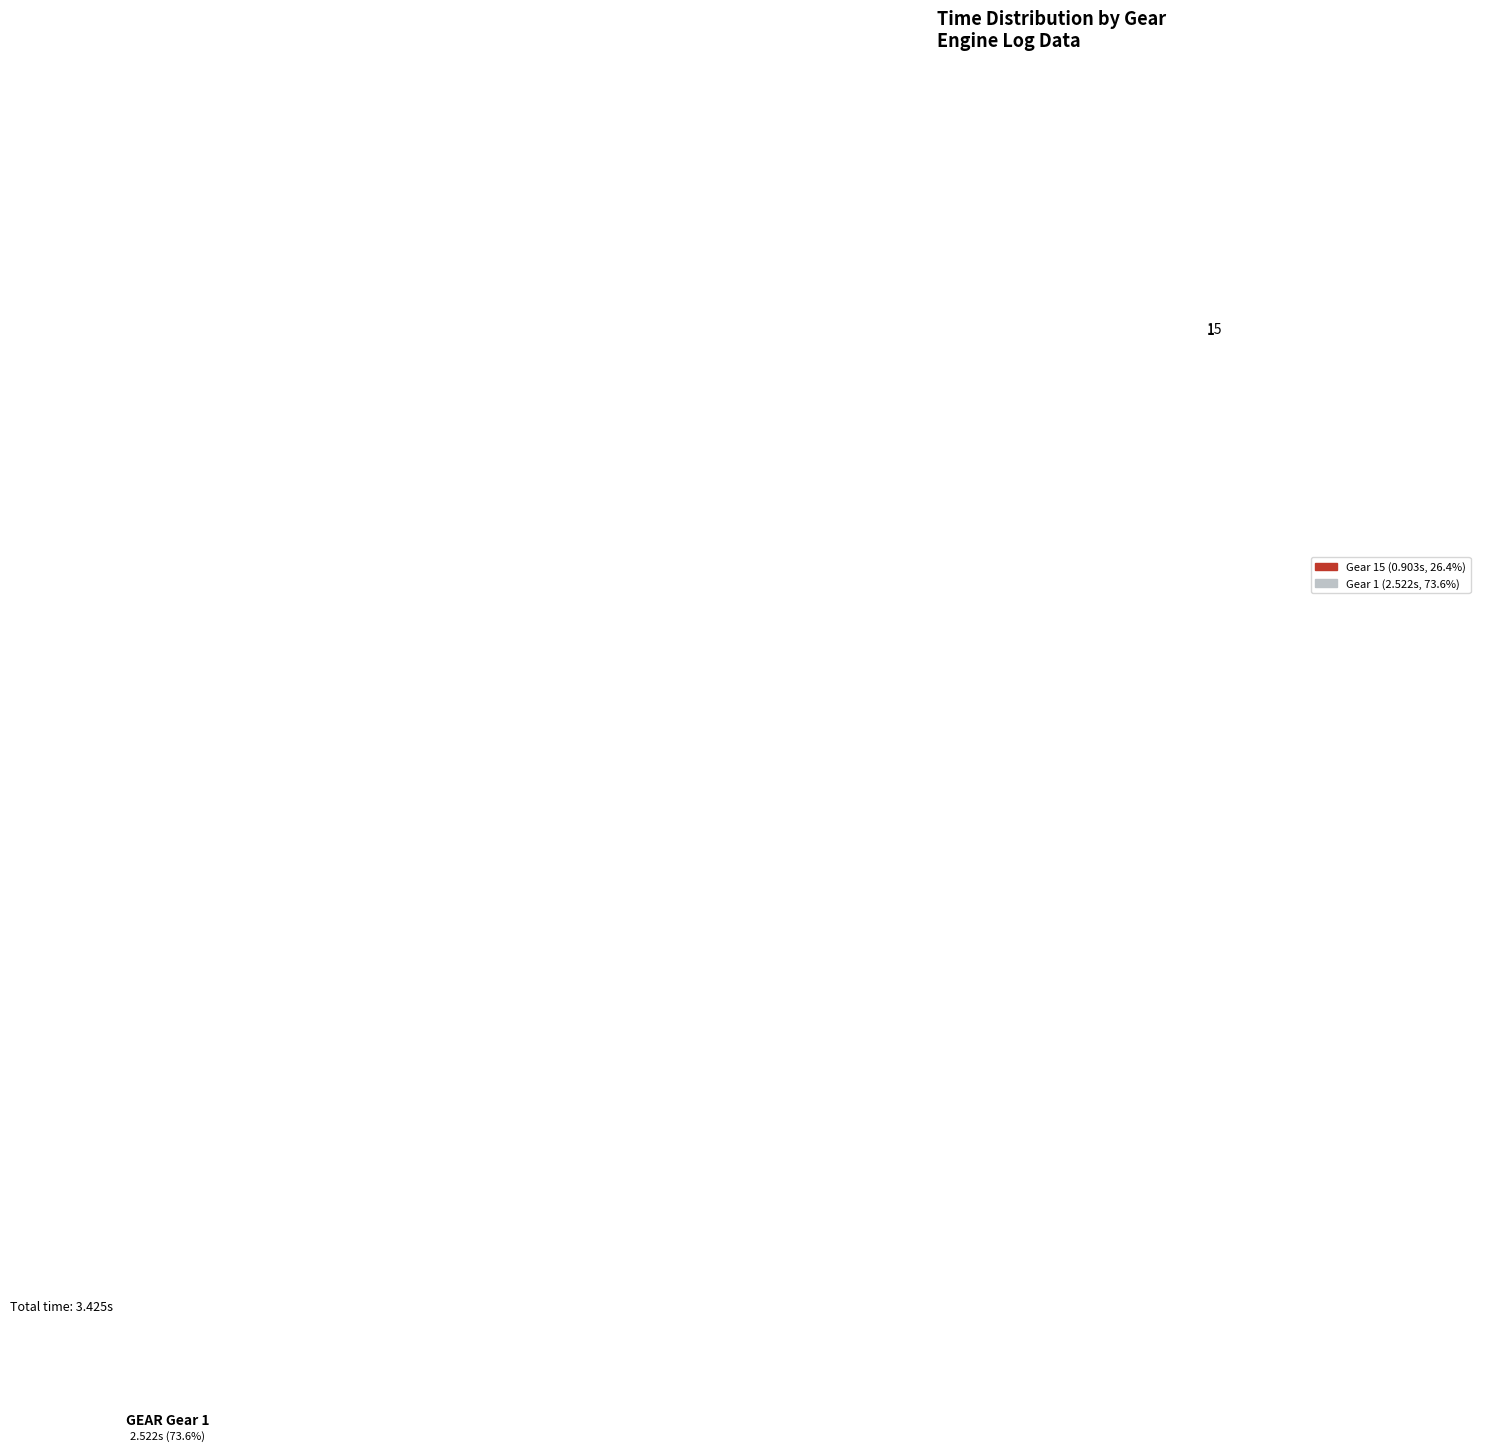

Combined, do 15 and 1 account for over 50%?

Yes